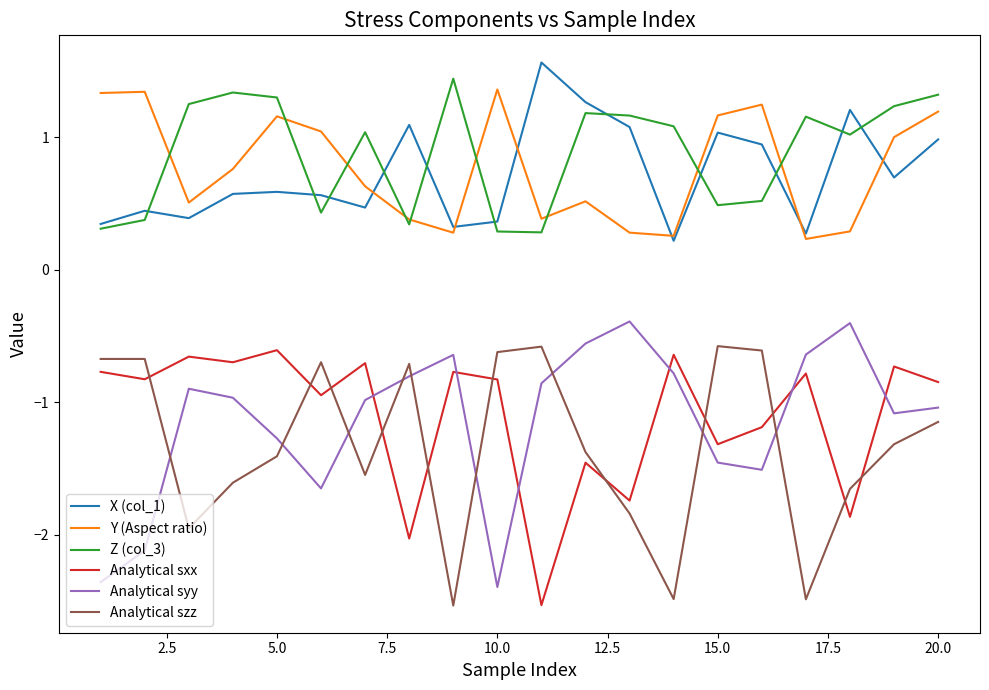

Which series has the largest total across all categories?

Z (col_3)